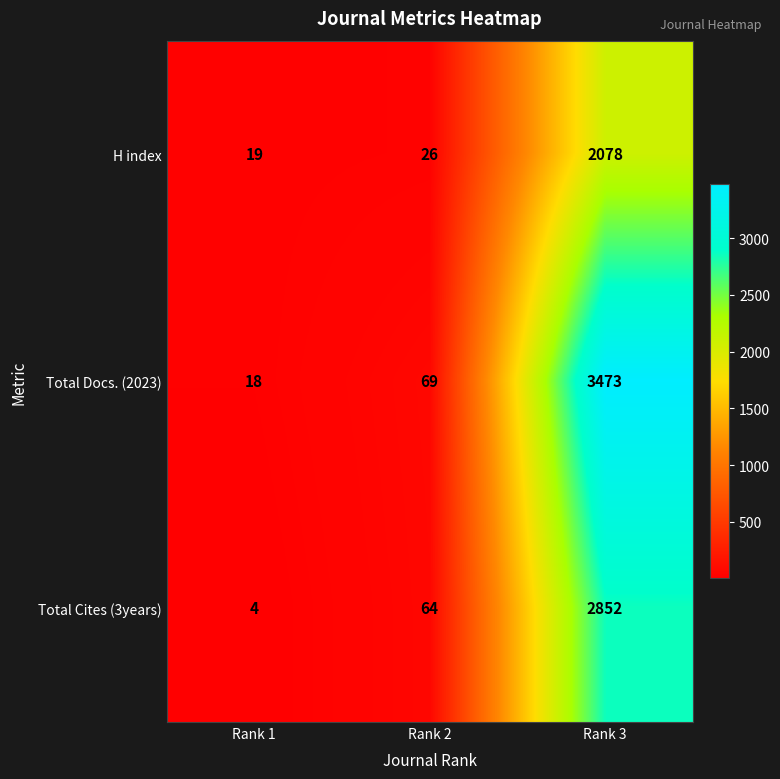

What is the sum of all Total Cites (3years) values?

2920